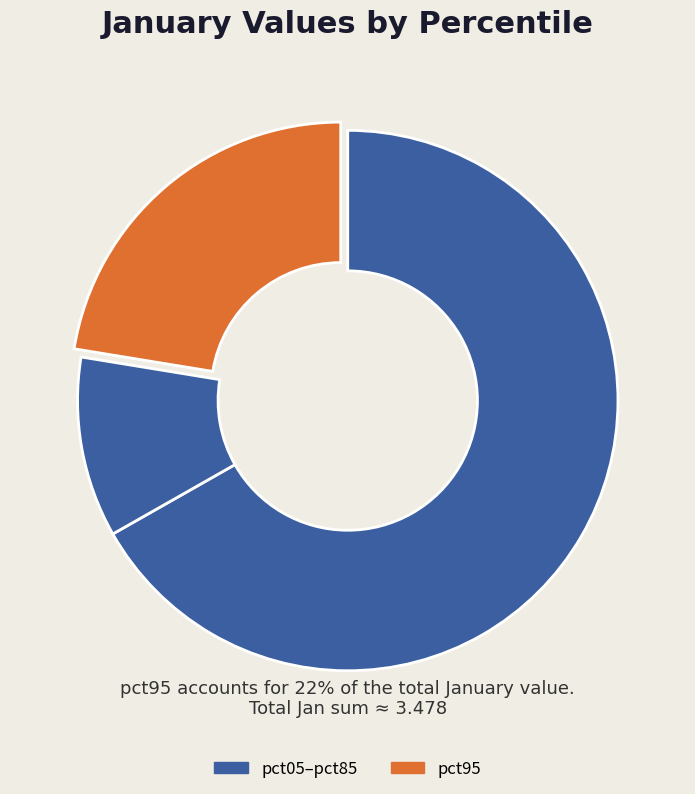

Count the number of slices in the pie.

3